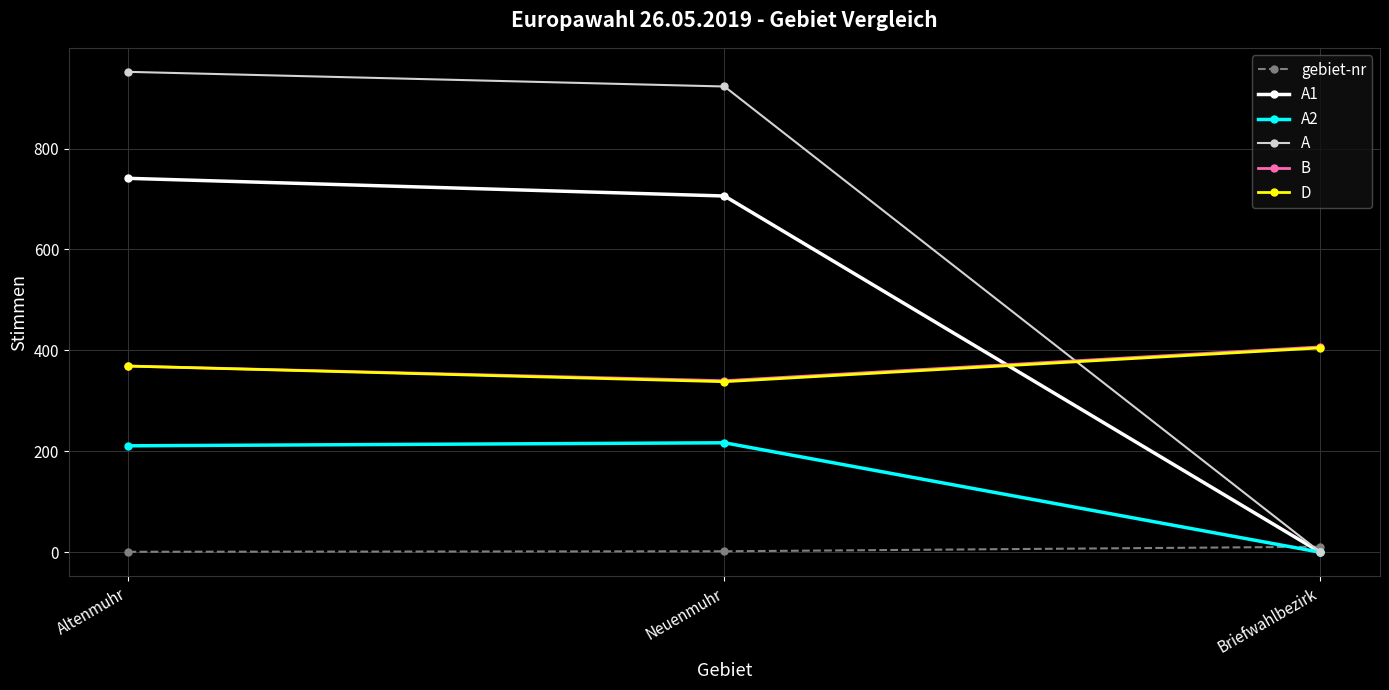

What are all the series names shown in the legend?

gebiet-nr, A1, A2, A, B, D